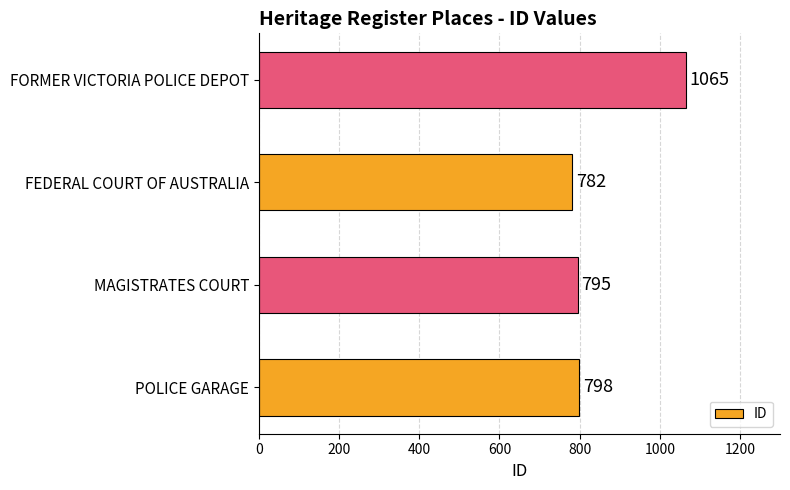

Which label corresponds to the smallest value in the chart?

FEDERAL COURT OF AUSTRALIA